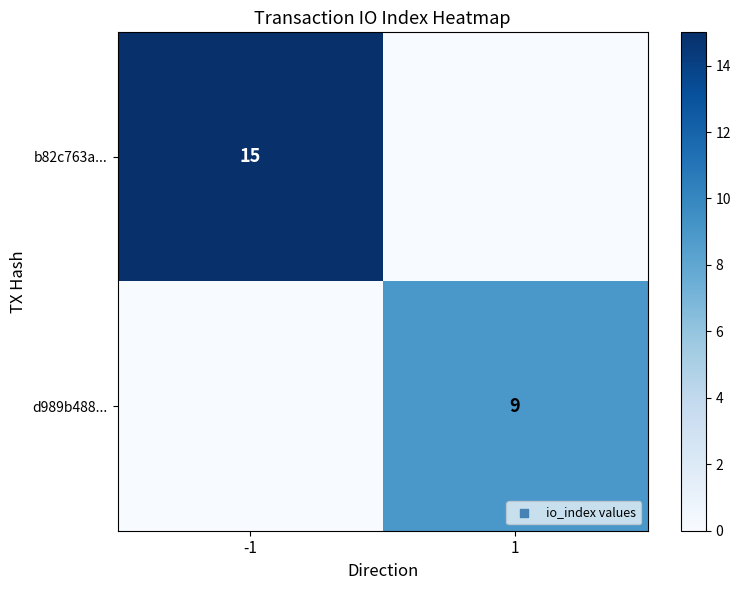

True or false: d989b488... has a value of 9 at 1.

True